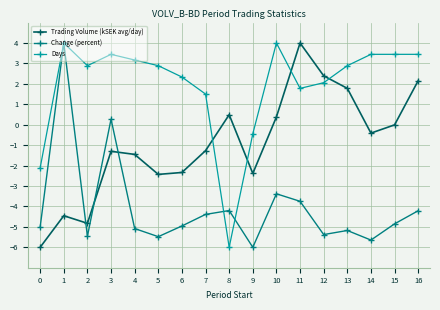

Is the value of Days at 0 greater than the value of Change (percent) at 9?

Yes